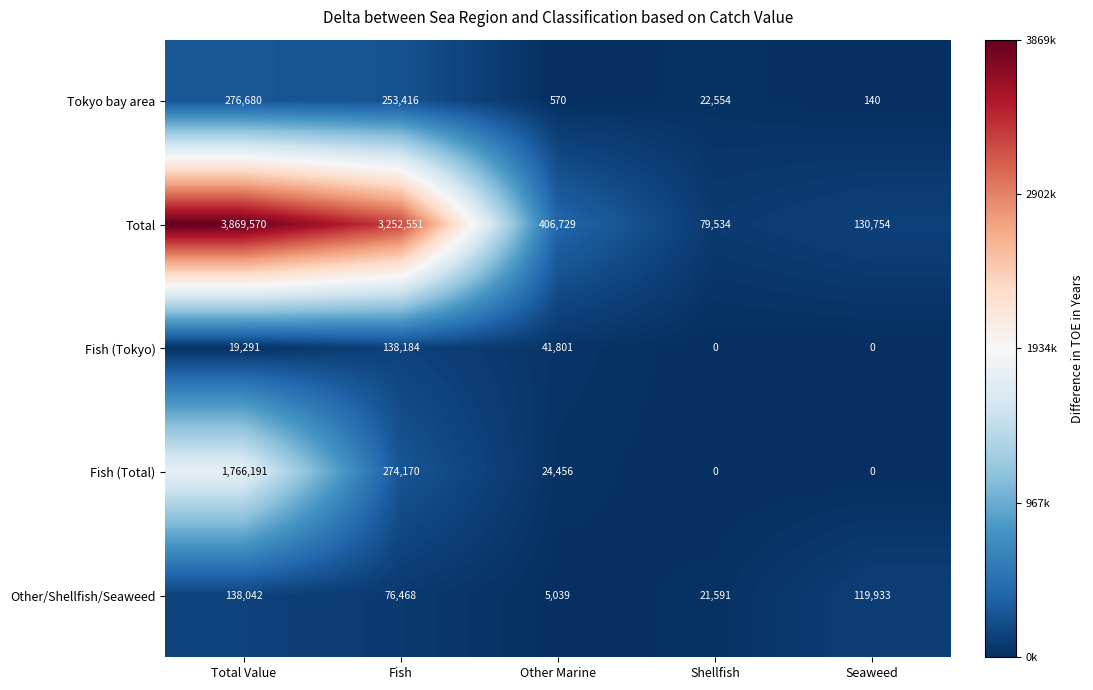

How many Other/Shellfish/Seaweed values are between 21591 and 119933?

3